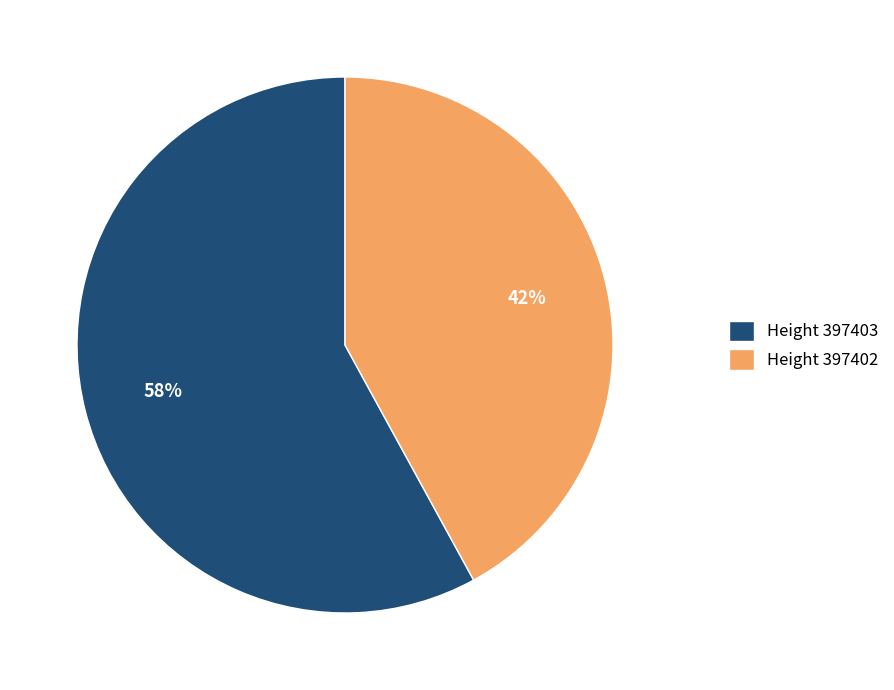

Rank the categories by value from lowest to highest.

Height 397402, Height 397403